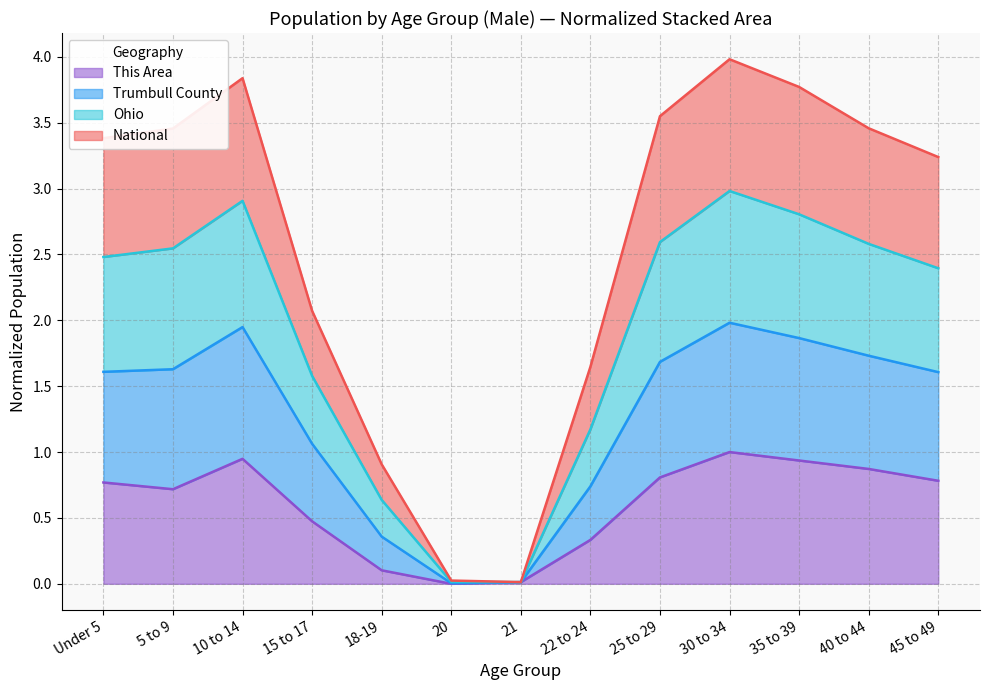

True or false: This Area and National intersect in this chart.

False